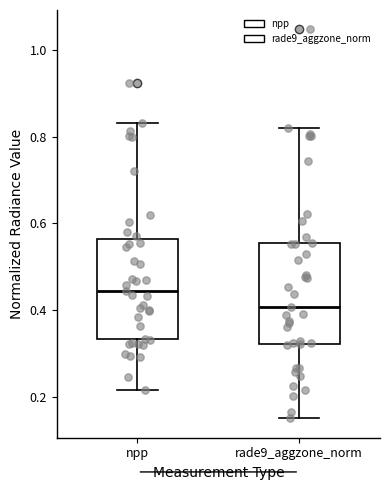

Which box has the lowest median line?

rade9_aggzone_norm